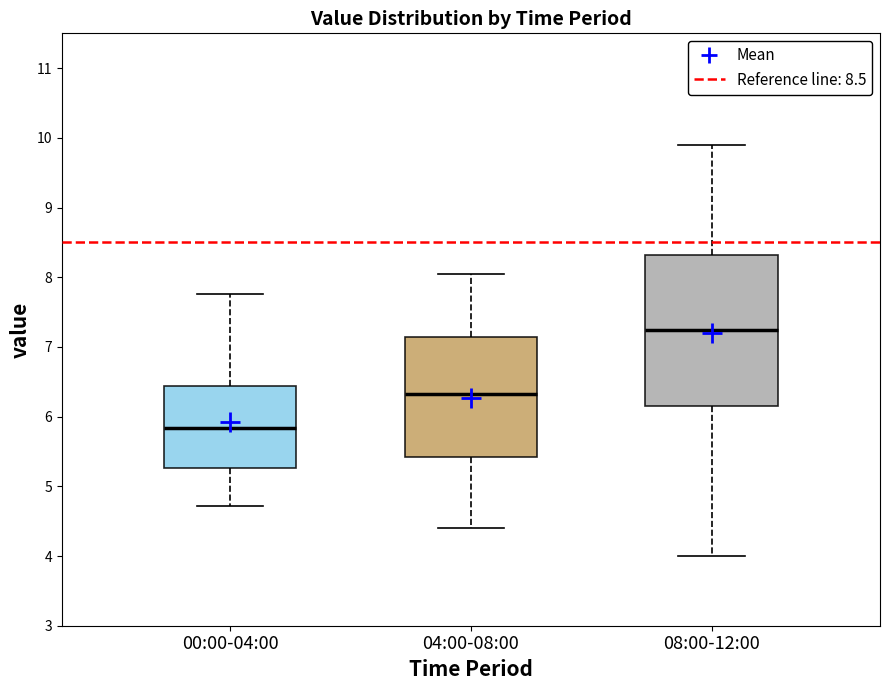

Which box is the tallest, from its lower edge to its upper edge?

08:00-12:00